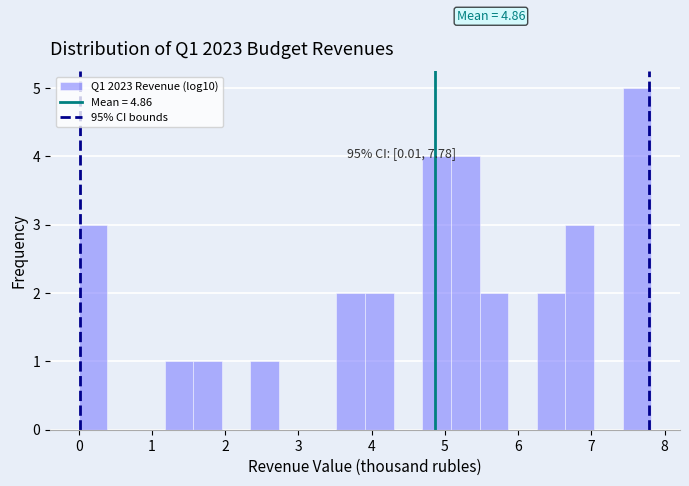

Read against the x-axis, roughly where is the centre of the tallest bar?

7.6